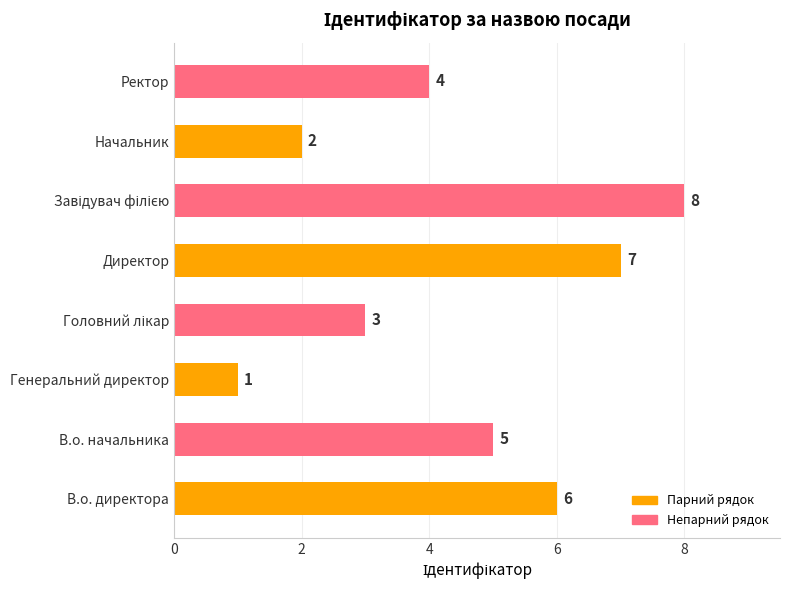

What is the ratio of the value at В.о. директора to the value at Генеральний директор?

6.0